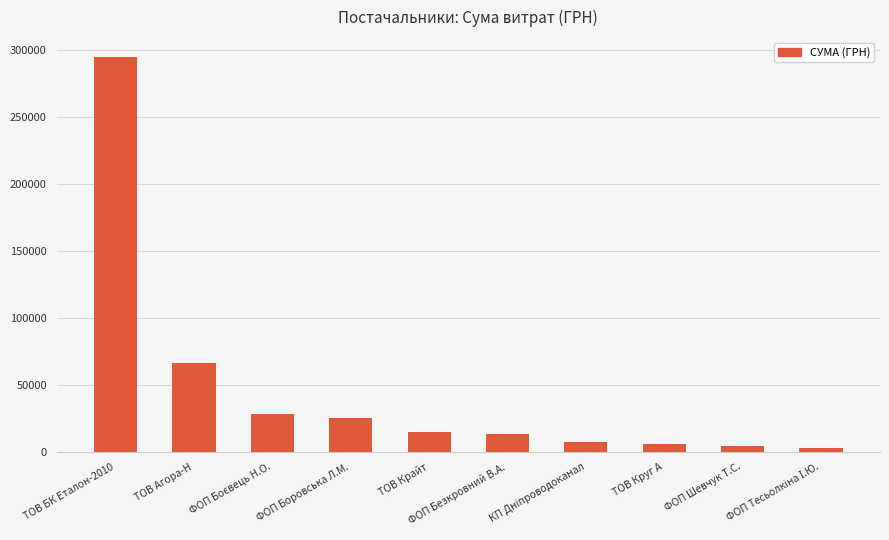

What is the value of the 7th bar from the left?

7854.0